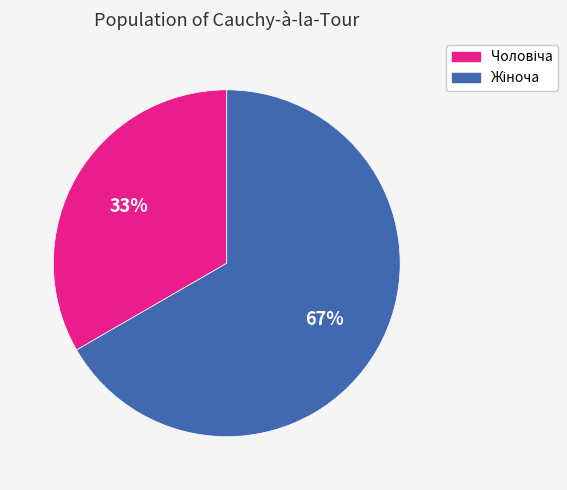

To the nearest percent, what is the average slice percentage?

50%